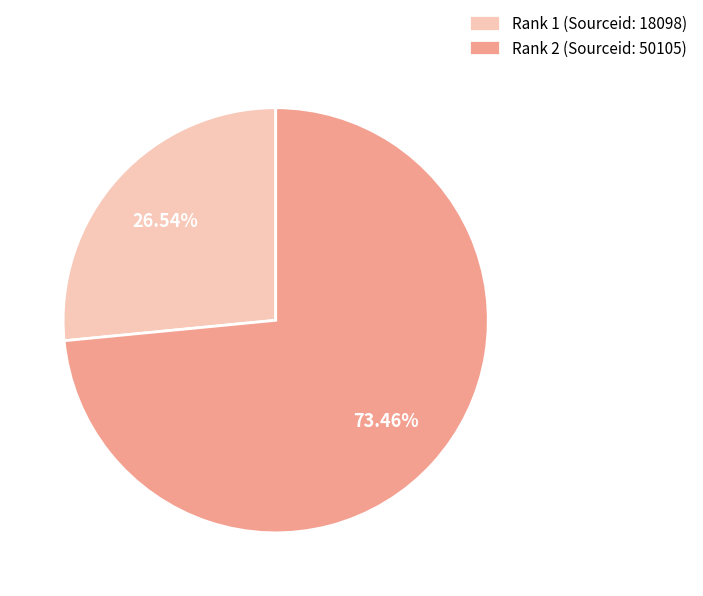

Which category accounts for the majority?

Rank 2 (Sourceid: 50105)